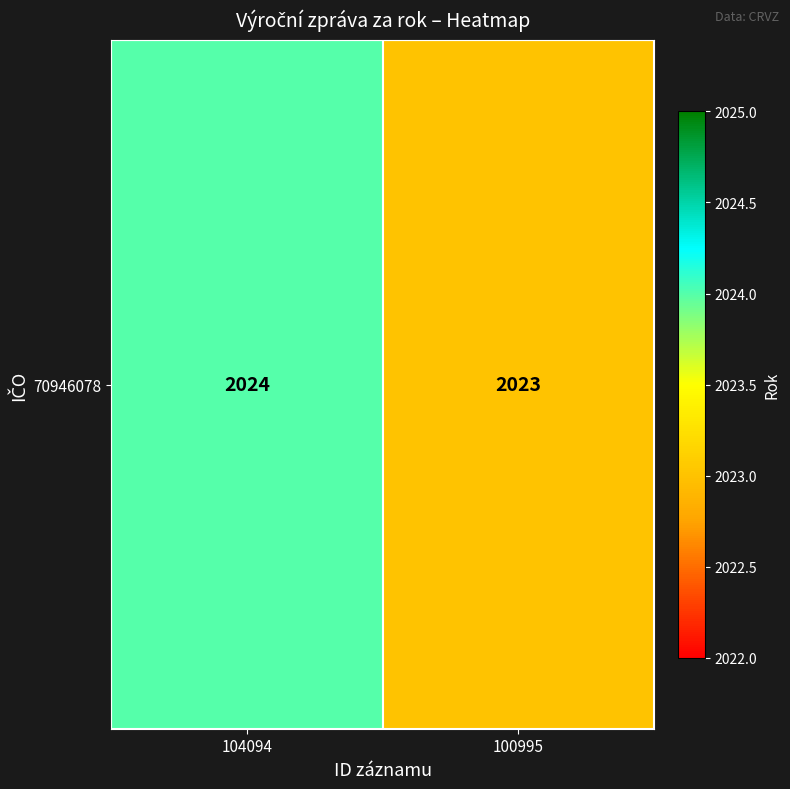

What is the smallest value displayed?

2023